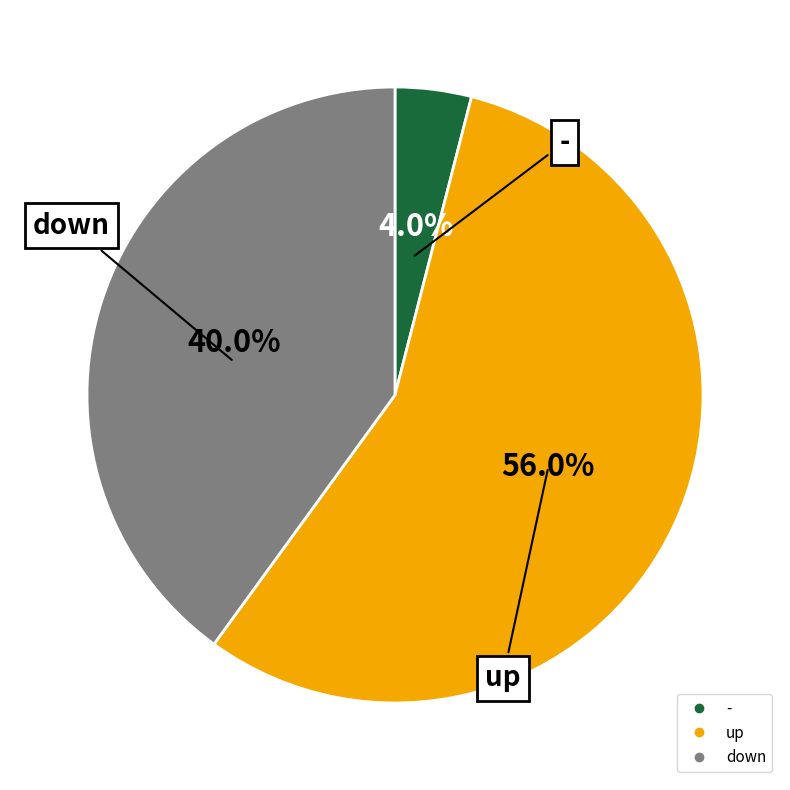

Is there any slice that represents more than half of the pie?

Yes